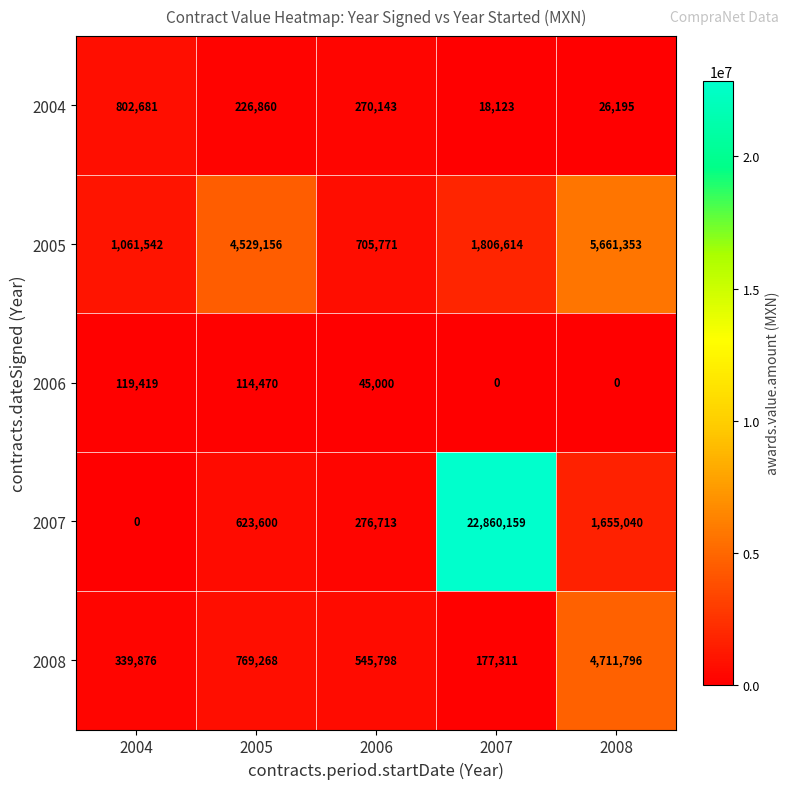

Reading left to right, list all the values displayed in this chart.

2004: 2004=802681	2005=226860	2006=270143	2007=18123	2008=26195
2005: 2004=1061542	2005=4529156	2006=705771	2007=1806614	2008=5661353
2006: 2004=119419	2005=114470	2006=45000	2007=0	2008=0
2007: 2004=0	2005=623600	2006=276713	2007=22860159	2008=1655040
2008: 2004=339876	2005=769268	2006=545798	2007=177311	2008=4711796